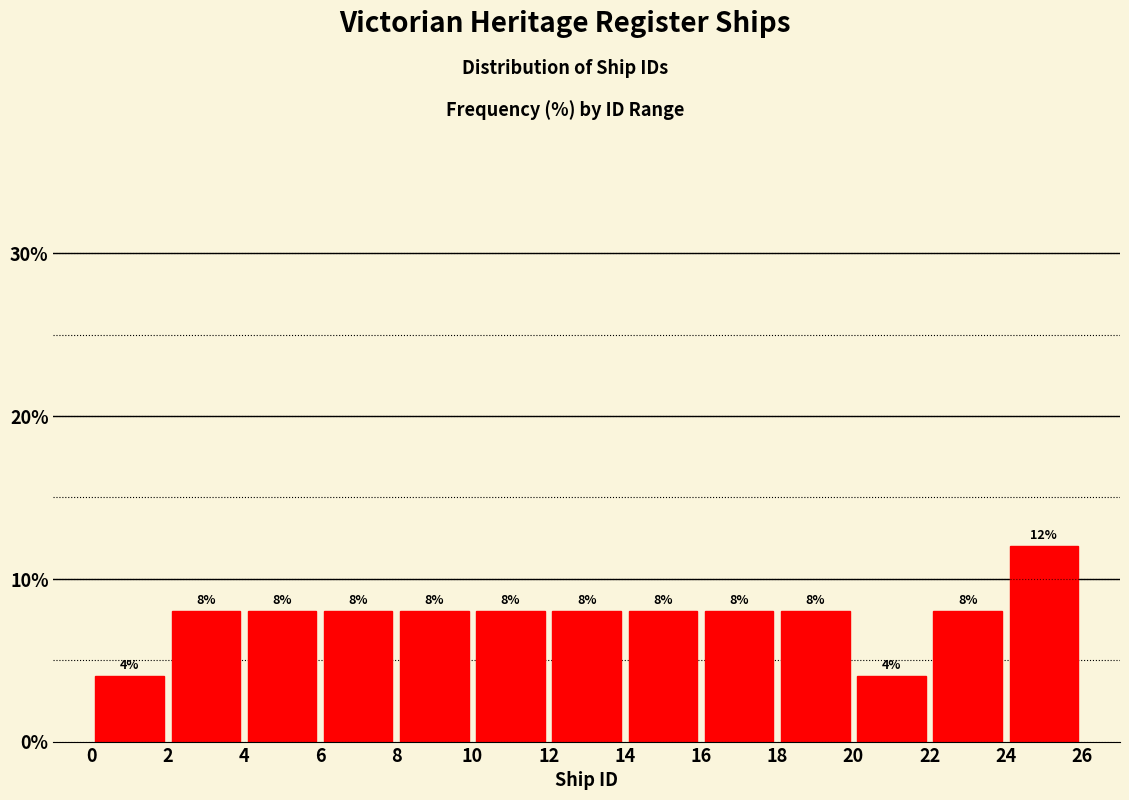

Reading left to right, list every bar in this chart as the range it spans on the x-axis followed by its height.

0 to 2: 4
2 to 4: 8
4 to 6: 8
6 to 8: 8
8 to 10: 8
10 to 12: 8
12 to 14: 8
14 to 16: 8
16 to 18: 8
18 to 20: 8
20 to 22: 4
22 to 24: 8
24 to 26: 12